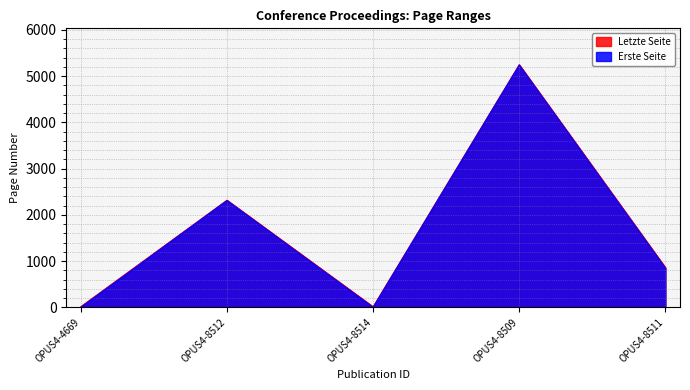

How many data points in Letzte Seite are less than 862?

2